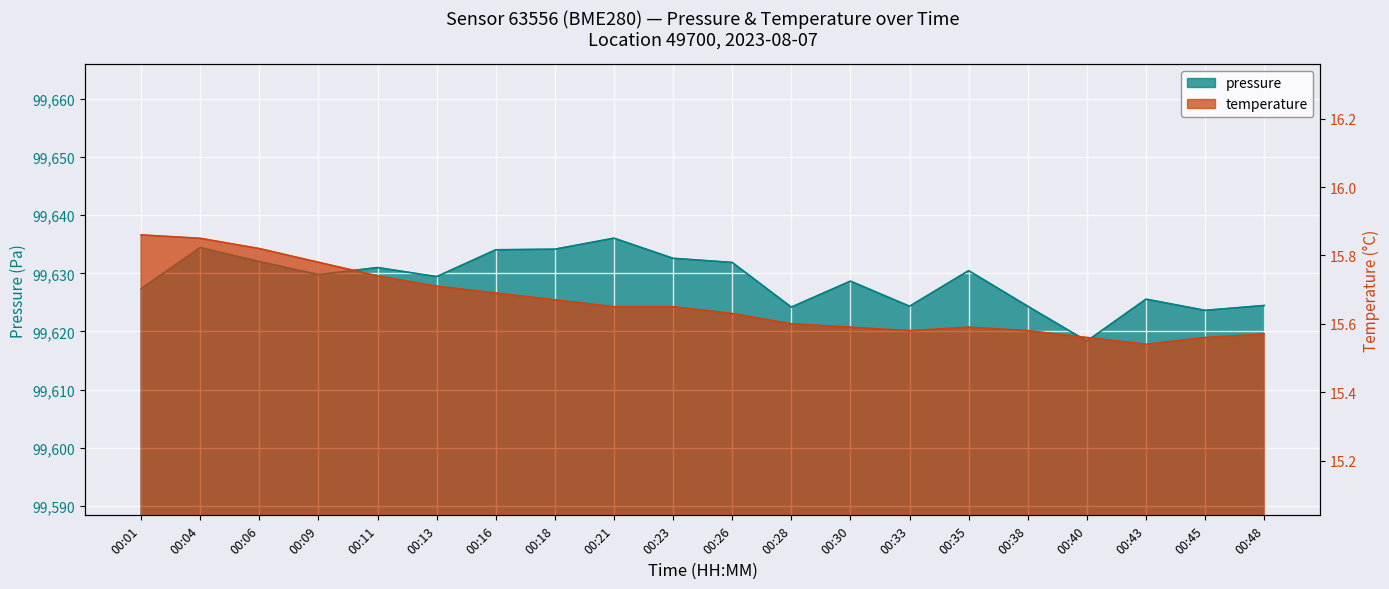

What is the value of the temperature point at the 12th from the left?

15.6